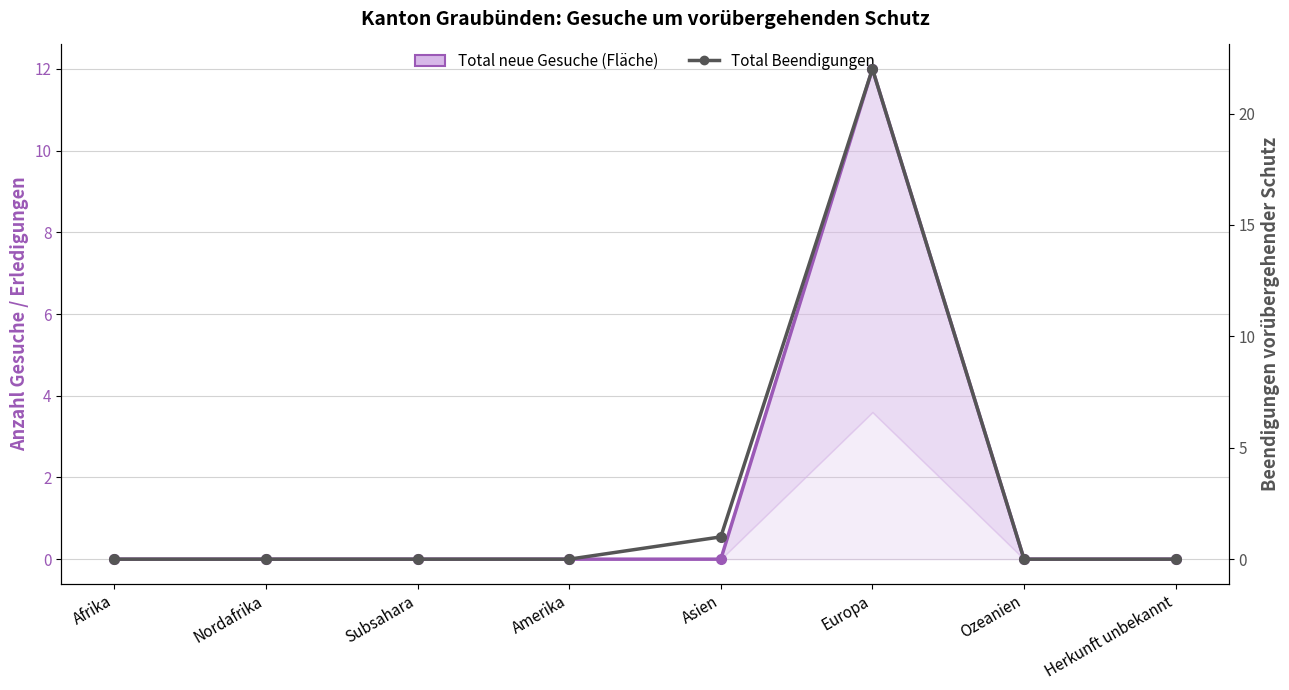

At which category is the sum across all series the highest?

Europa